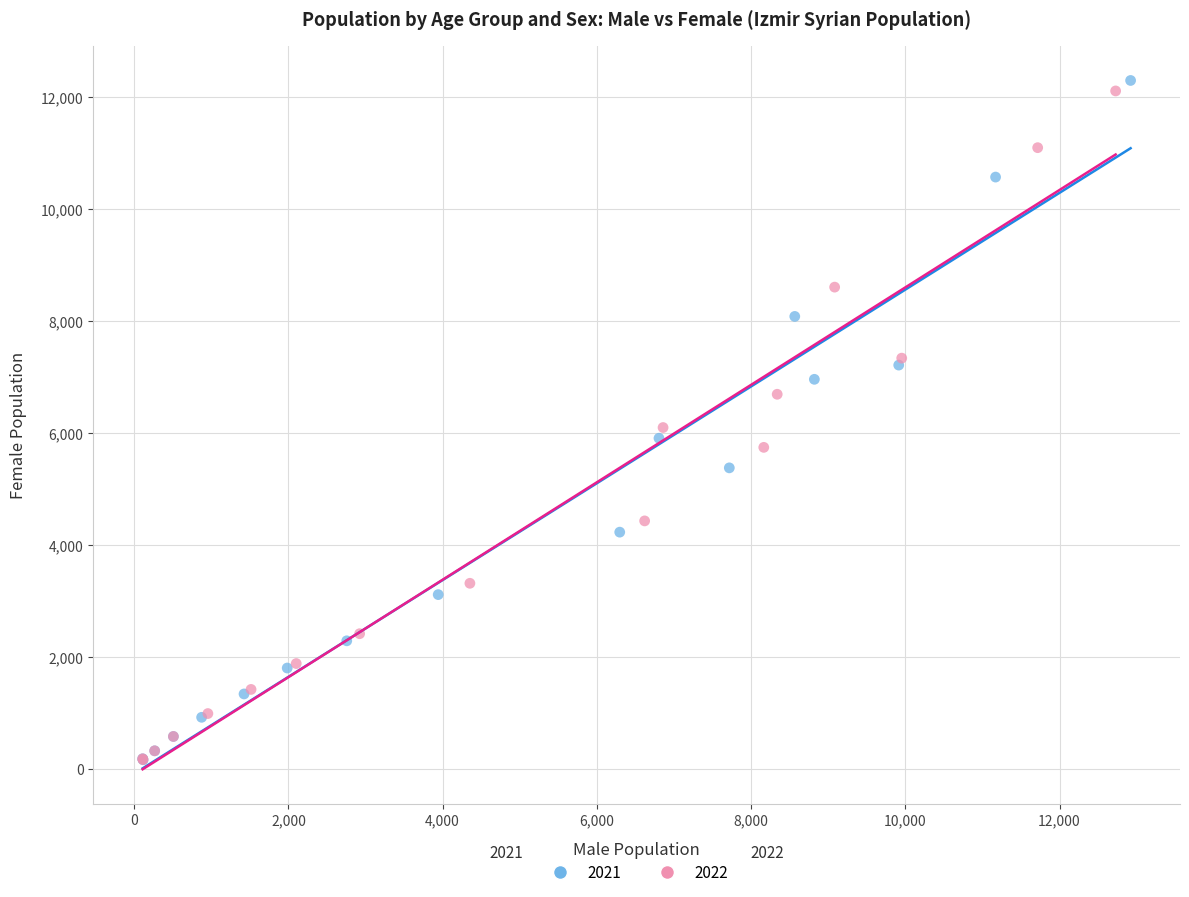

Which series has the widest spread of Y values?

2021